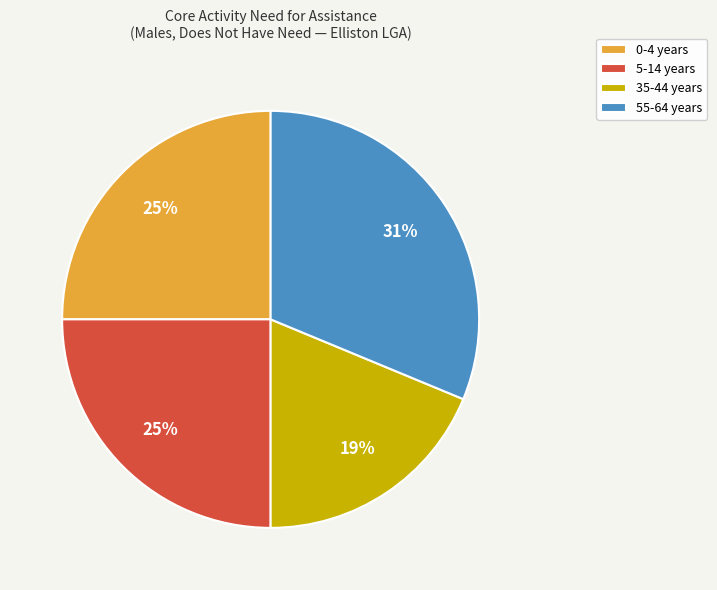

Which slice is the largest?

55-64 years